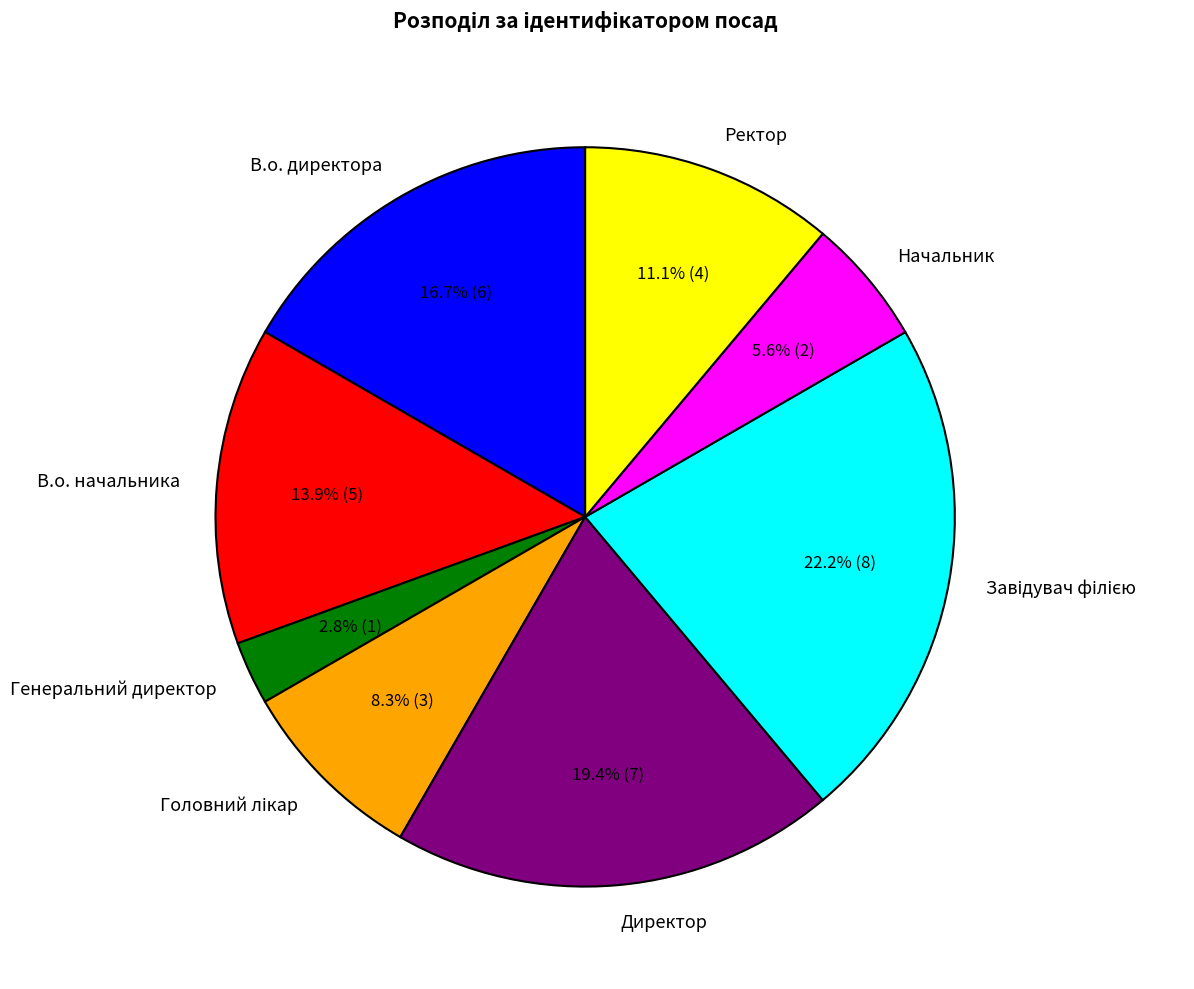

Does Генеральний директор account for over 50% of the chart?

No